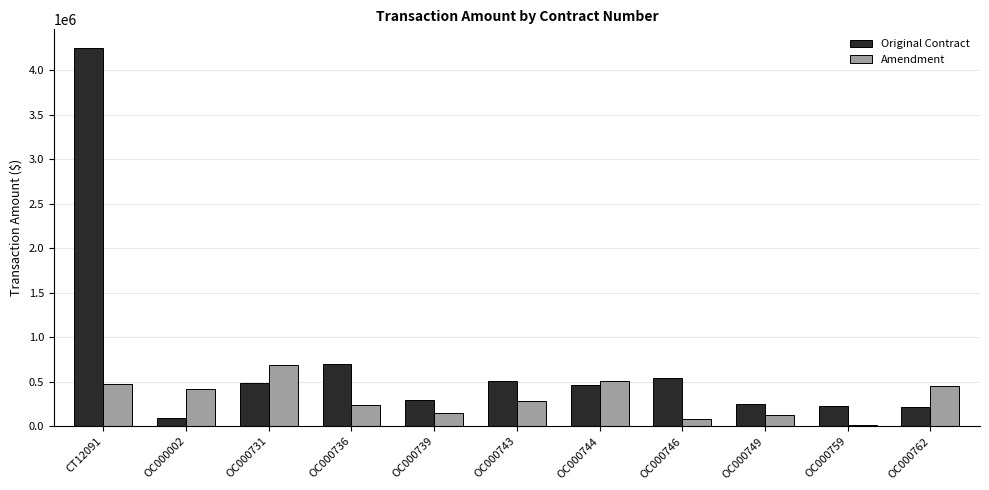

The value of Original Contract at OC000744 is 187916.6. True or false?

False